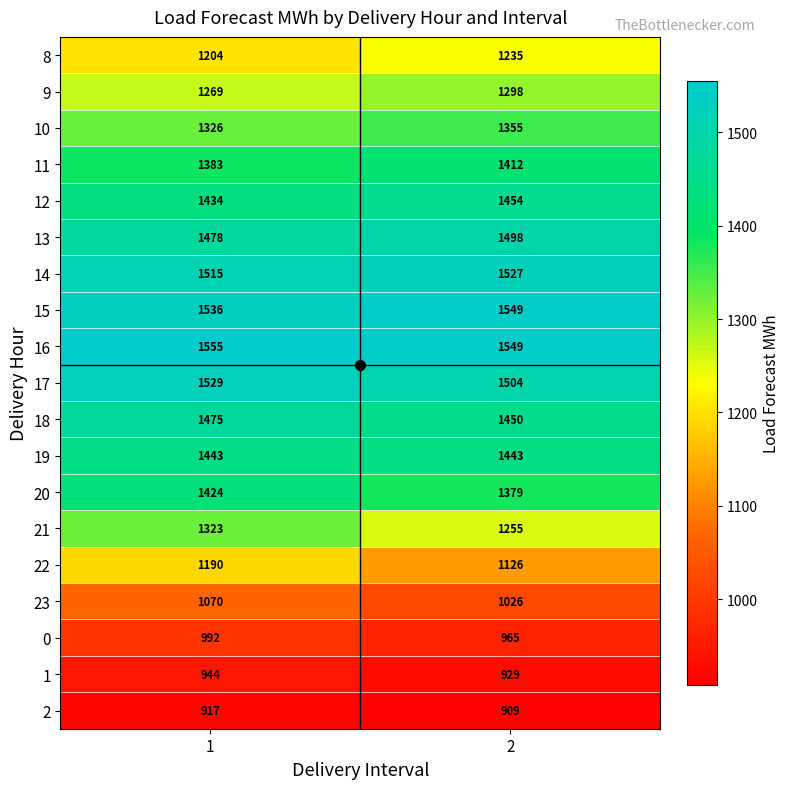

How many series are shown in this chart?

19